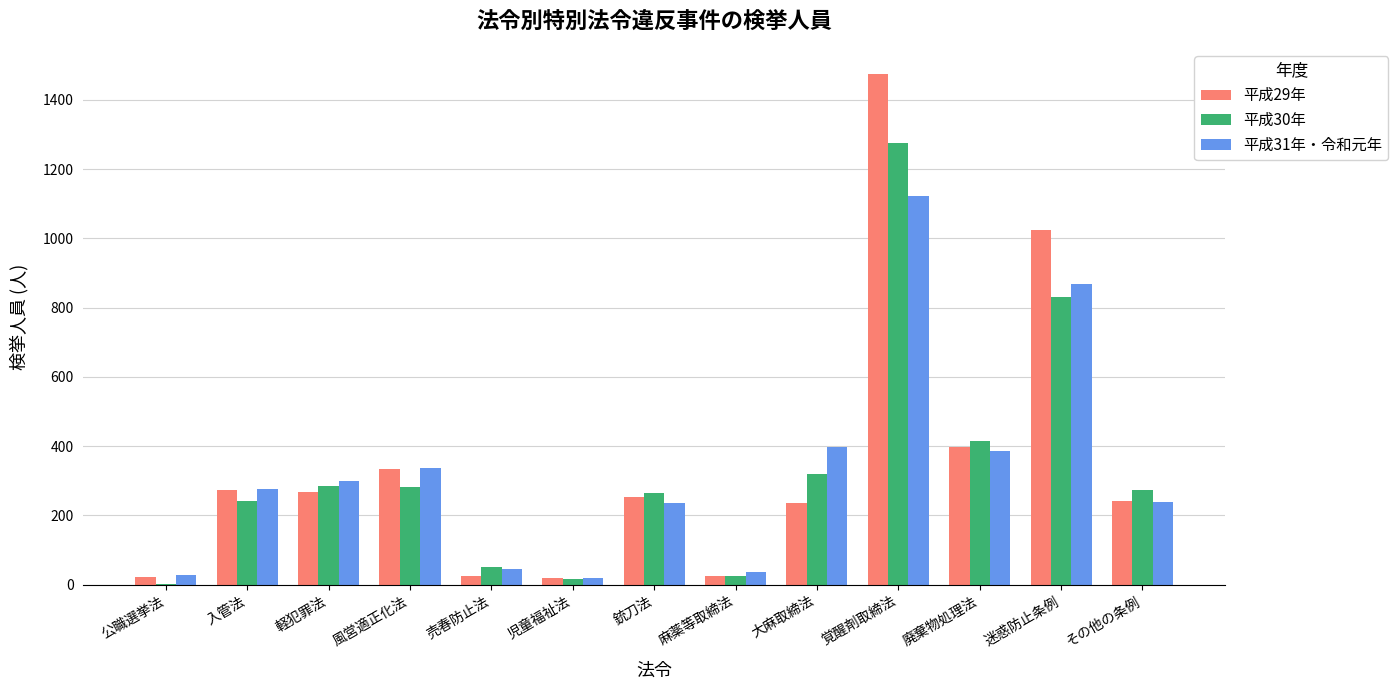

What is the total value across all series at 軽犯罪法?

853